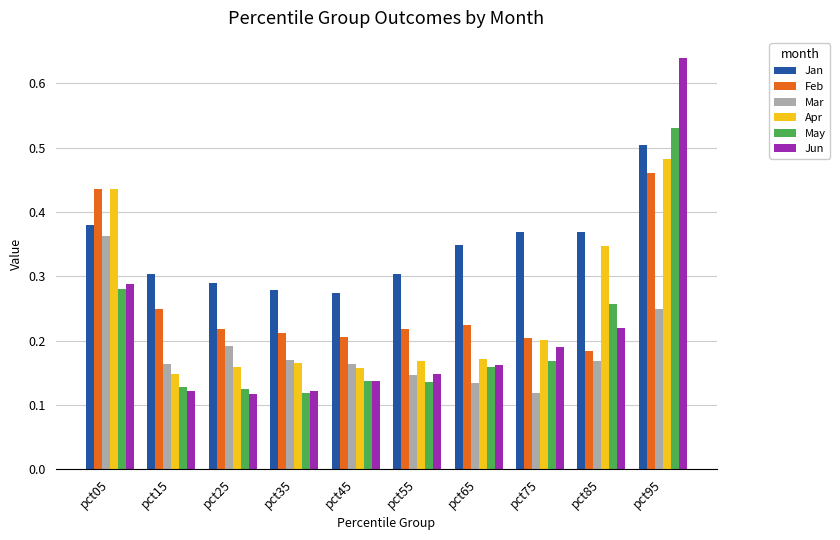

How many distinct data groups are displayed?

6